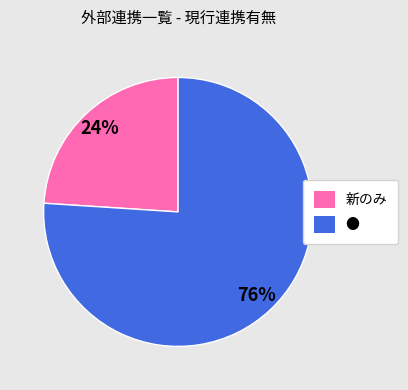

Which slice is the smallest?

新のみ